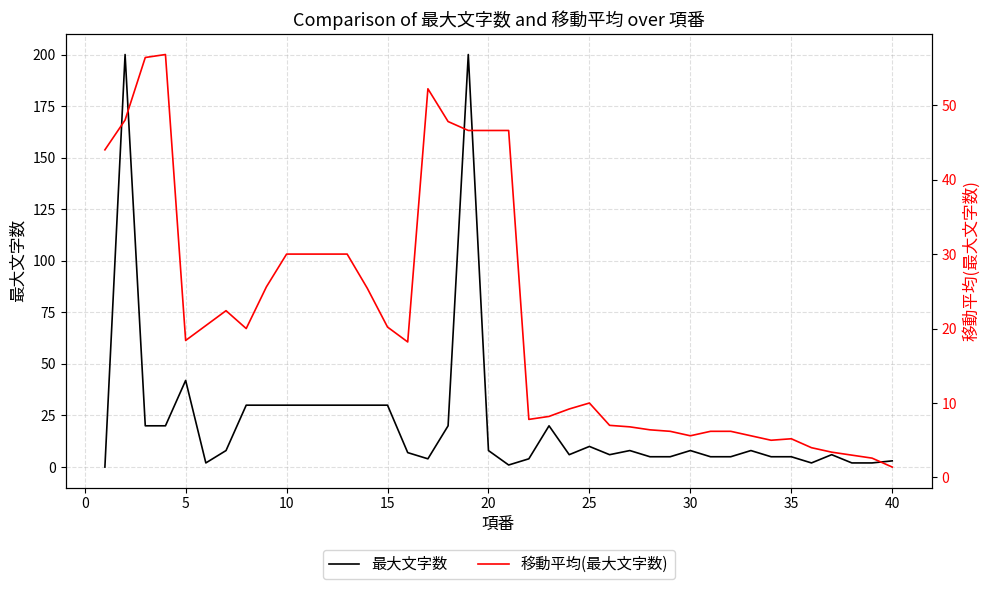

What value does the 移動平均(最大文字数) series have at 29?

5.6